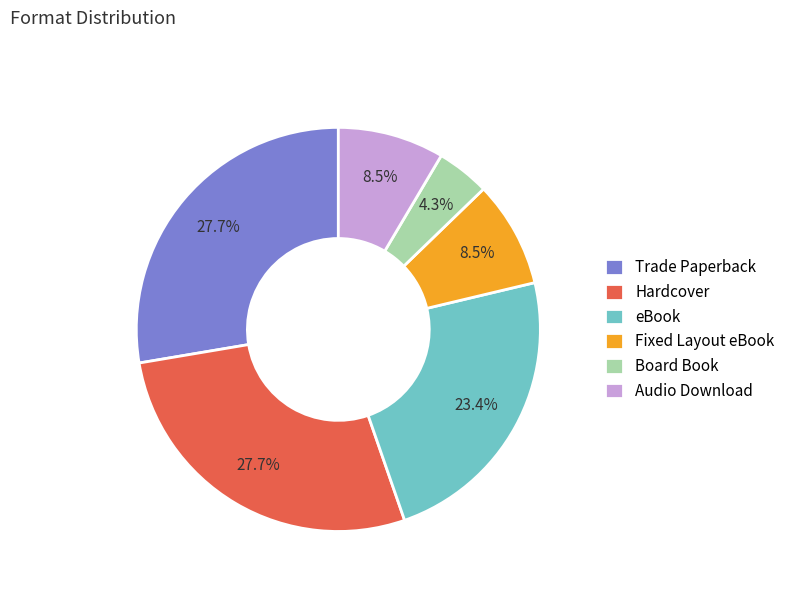

To the nearest percent, what is the difference between the largest and smallest slice percentages?

23%